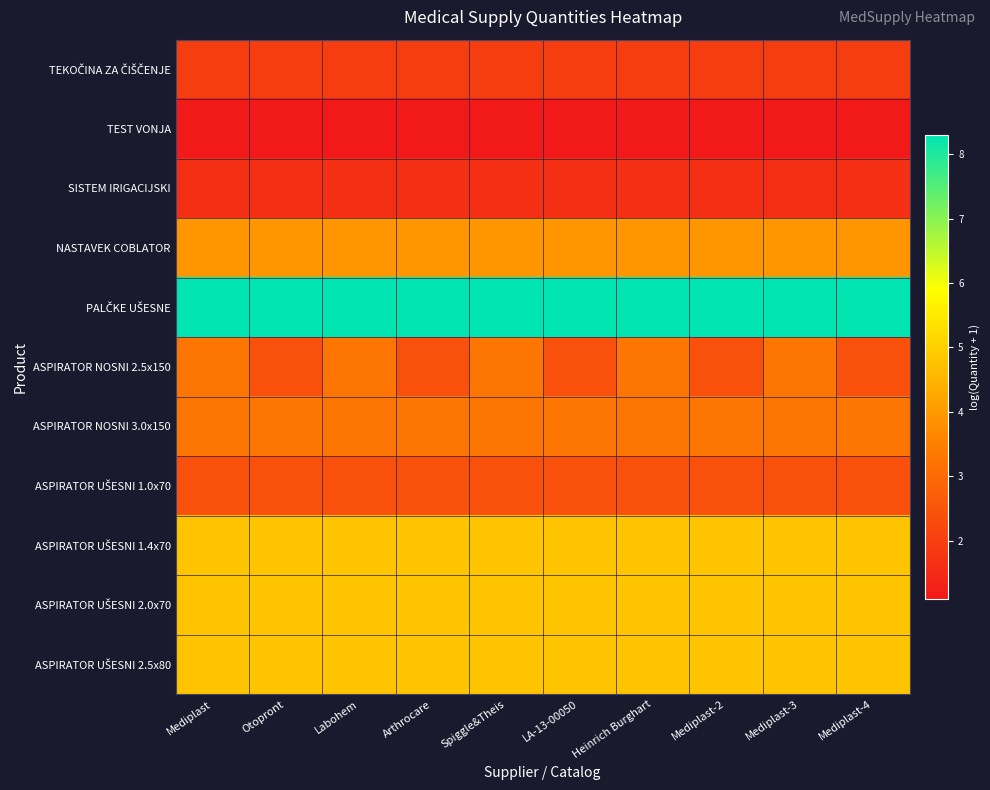

Between Heinrich Burghart and Labohem, which is larger?

Heinrich Burghart